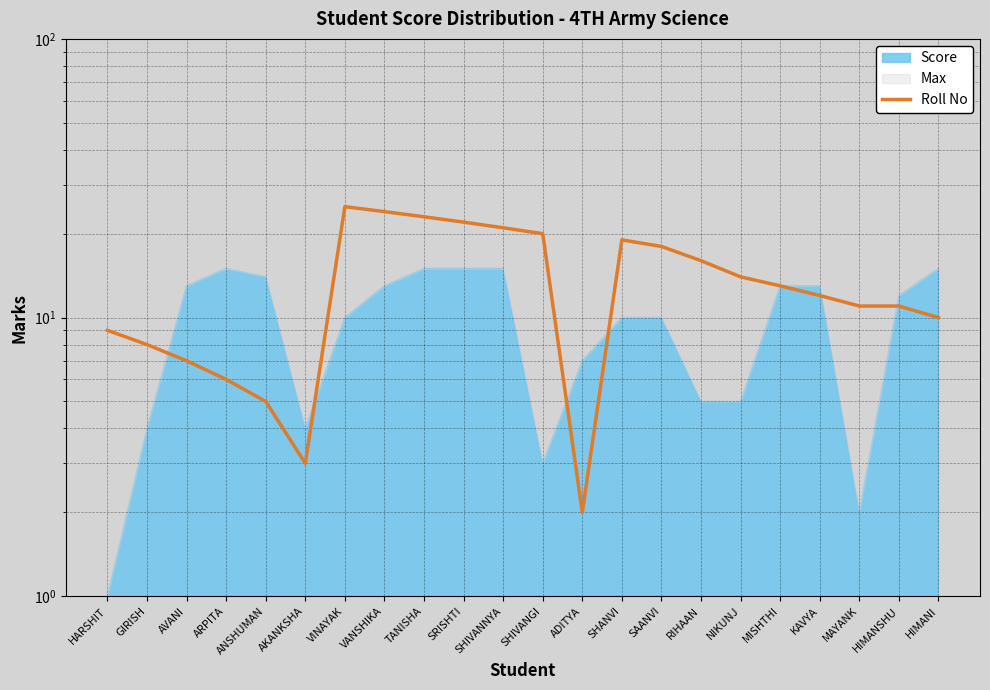

Between NIKUNJ and KAVYA, which is larger?

NIKUNJ